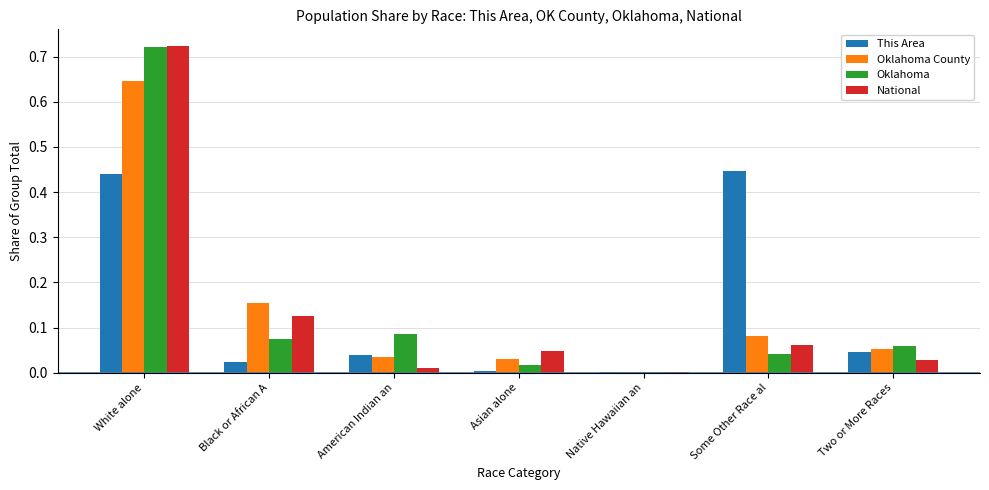

Is the value of Oklahoma at Two or More Races greater than the value of Oklahoma County at Asian alone?

Yes